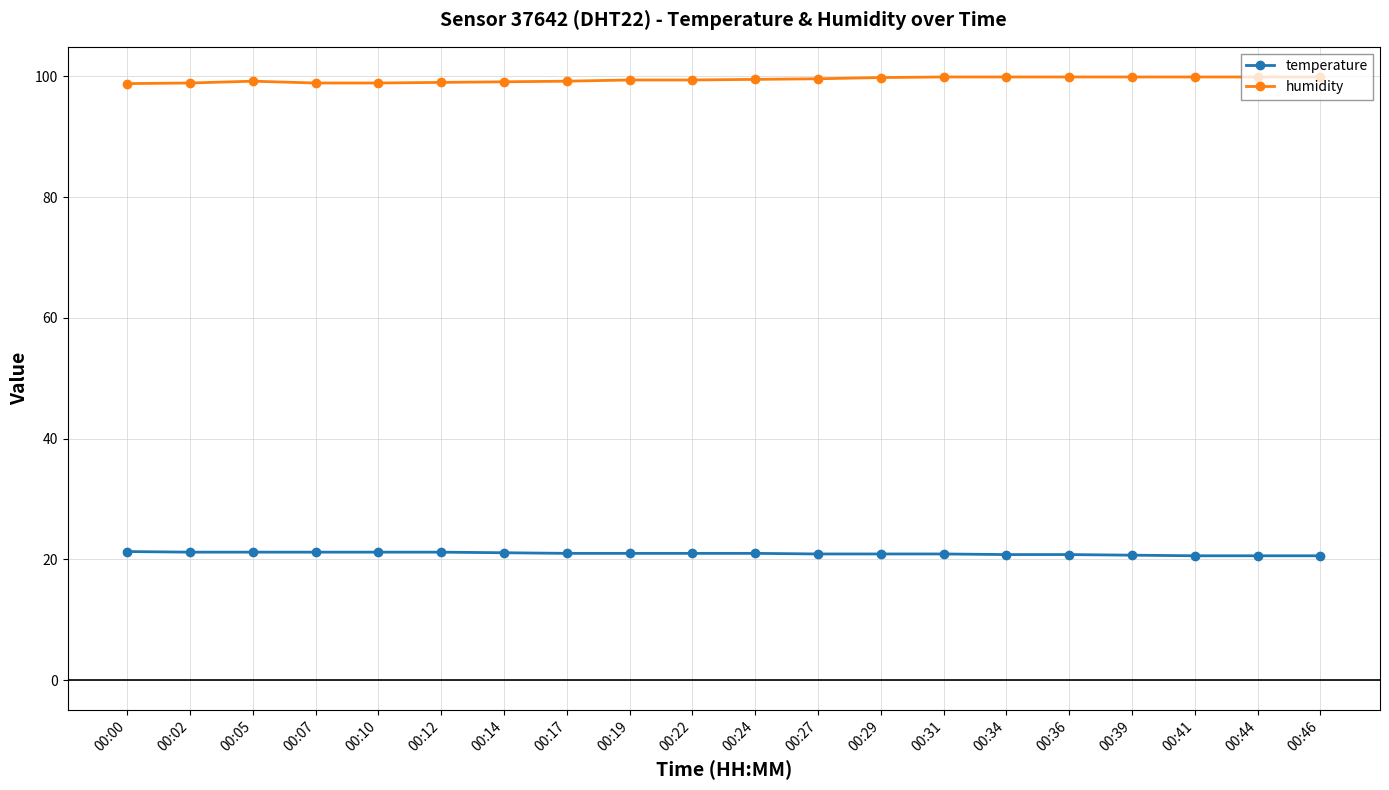

At how many categories does at least one series exceed 68?

20